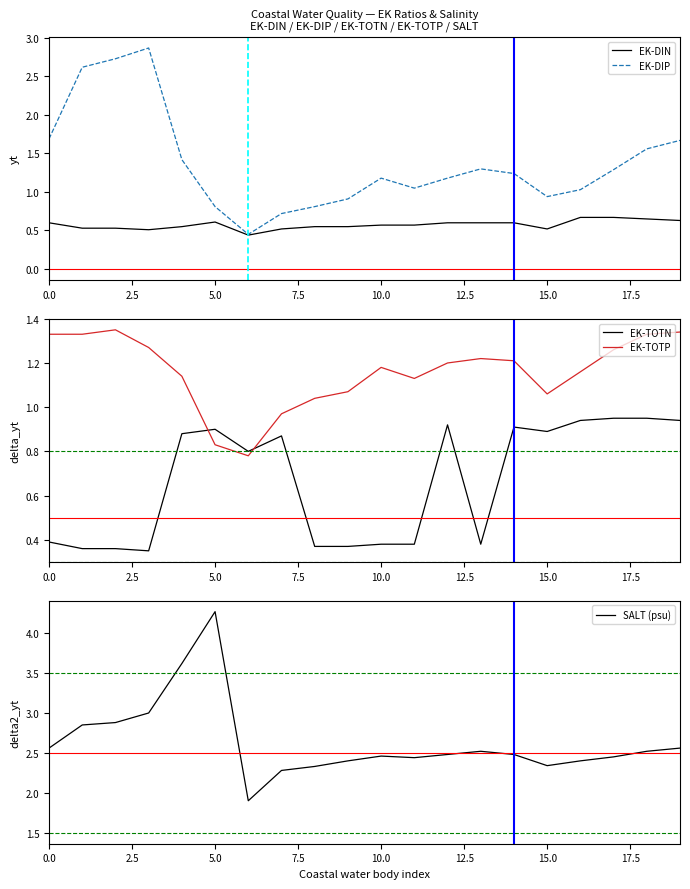

Which category has the highest value in the SALT (psu) series?

5.0